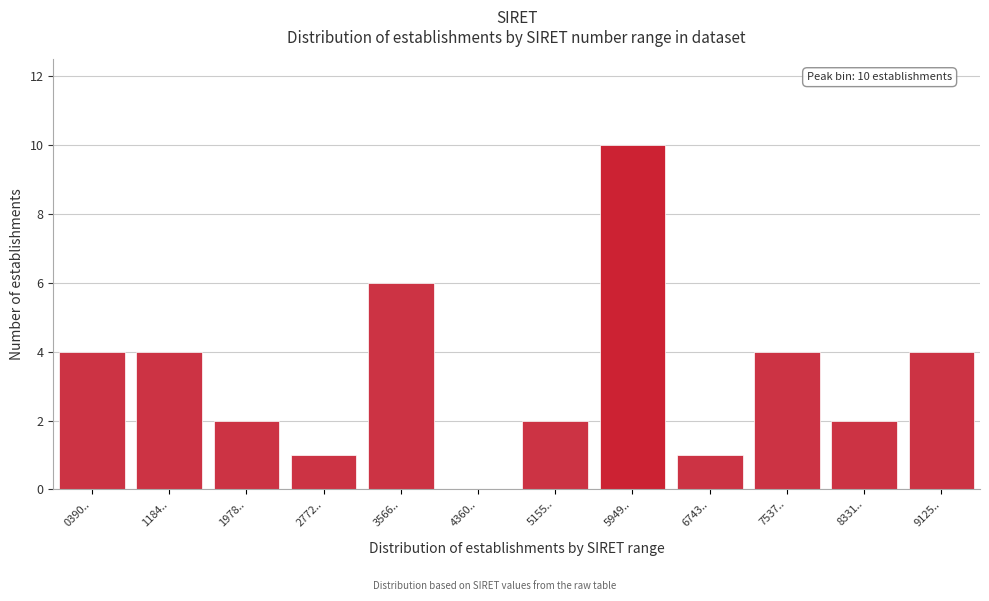

Reading left to right, list all the values displayed in this chart.

0390..=4	1184..=4	1978..=2	2772..=1	3566..=6	4360..=0	5155..=2	5949..=10	6743..=1	7537..=4	8331..=2	9125..=4